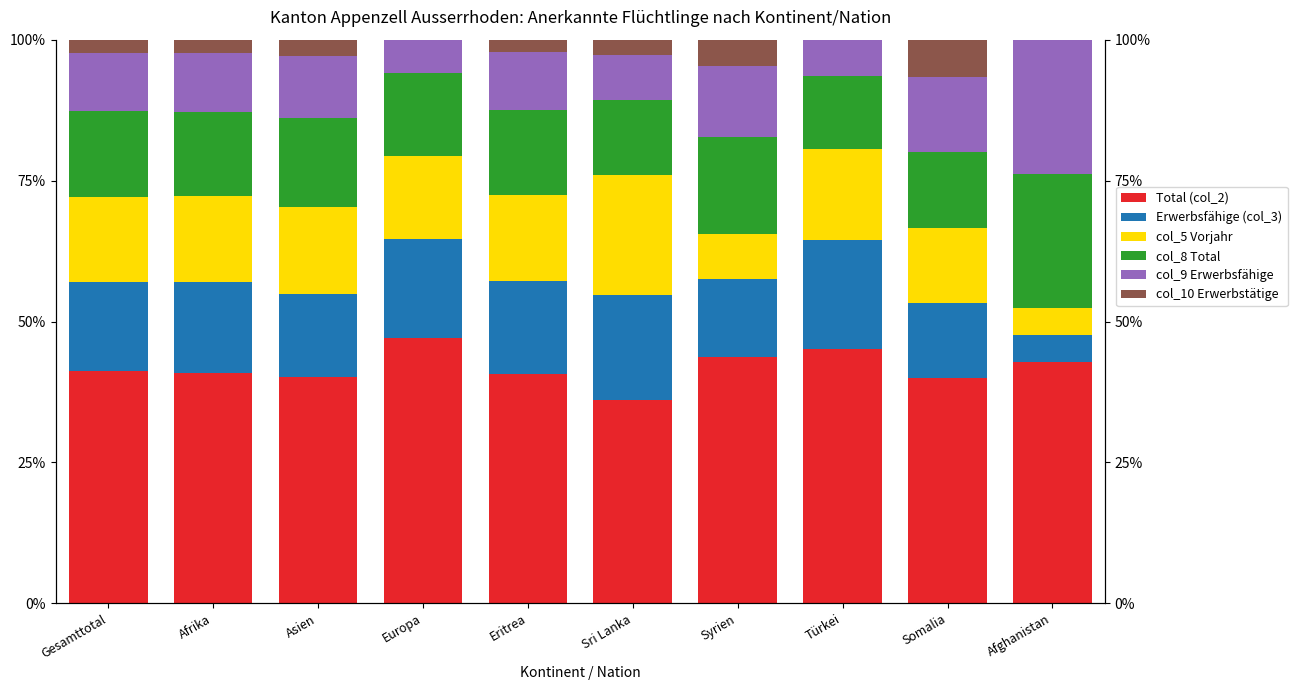

How many values in the col_8 Total series exceed 15?

4